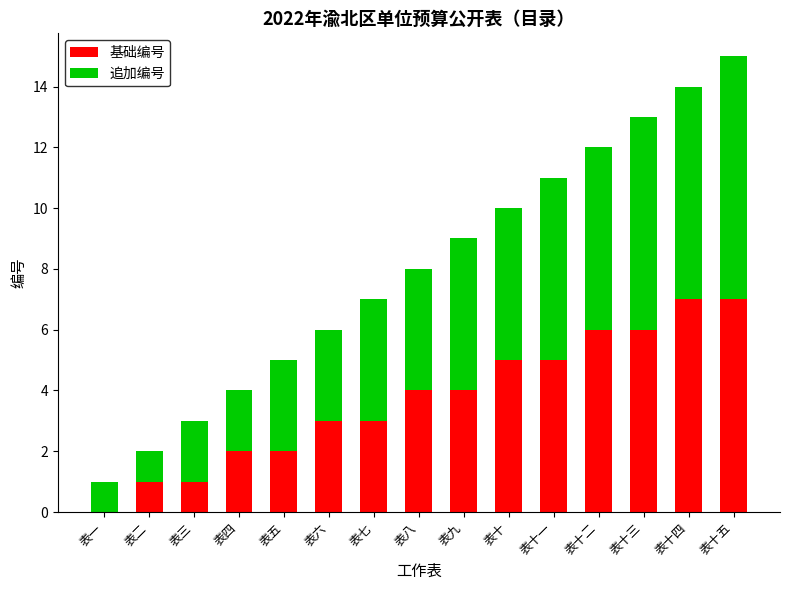

What is the sum of the 基础编号 values at 表一 and 表八?

4